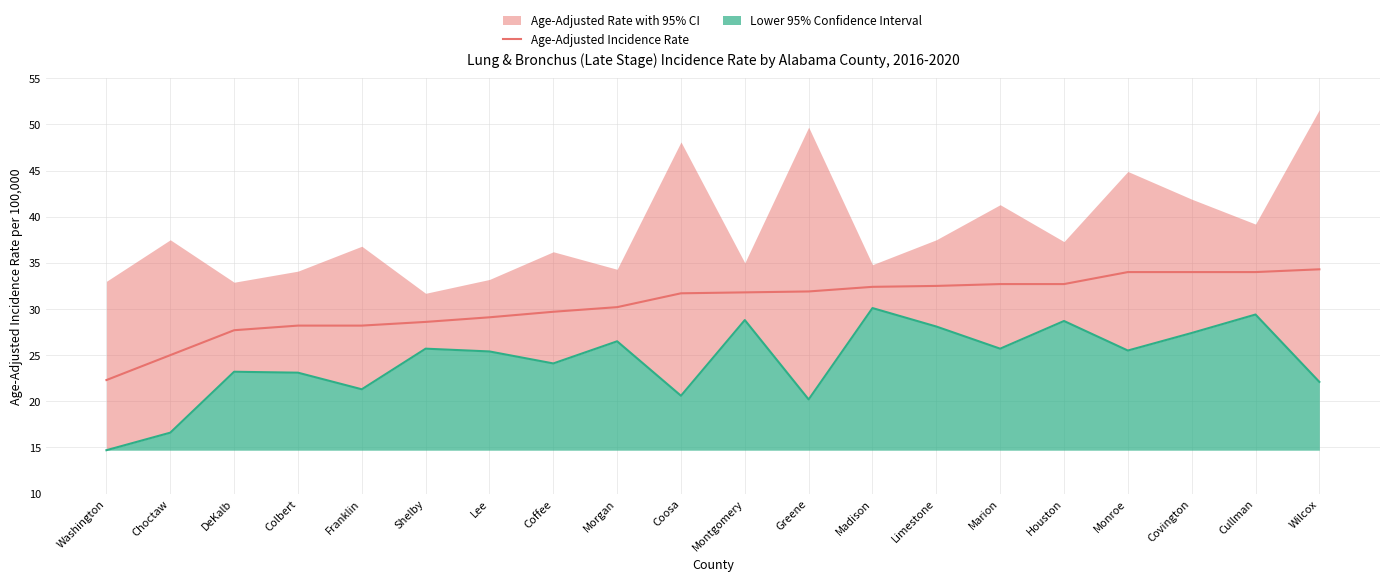

Reading left to right, transcribe all the data shown in this chart.

Washington=22.3	Choctaw=25.0	DeKalb=27.7	Colbert=28.2	Franklin=28.2	Shelby=28.6	Lee=29.1	Coffee=29.7	Morgan=30.2	Coosa=31.7	Montgomery=31.8	Greene=31.9	Madison=32.4	Limestone=32.5	Marion=32.7	Houston=32.7	Monroe=34.0	Covington=34.0	Cullman=34.0	Wilcox=34.3